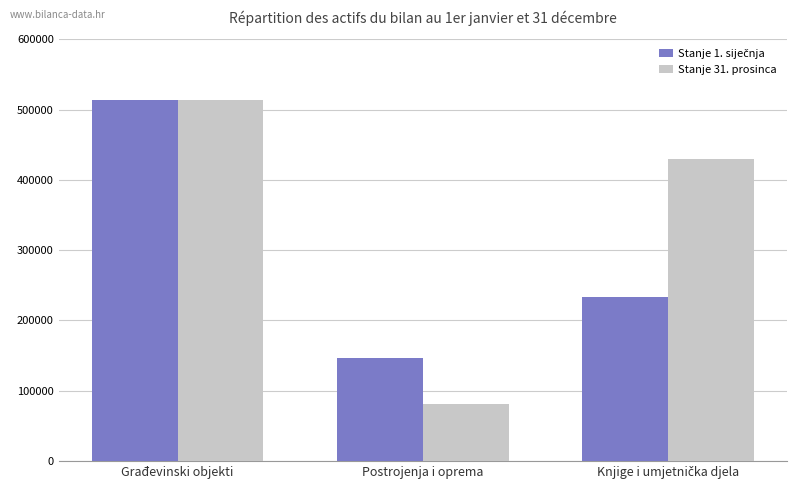

Which series changed the most between Građevinski objekti and Postrojenja i oprema?

Stanje 31. prosinca